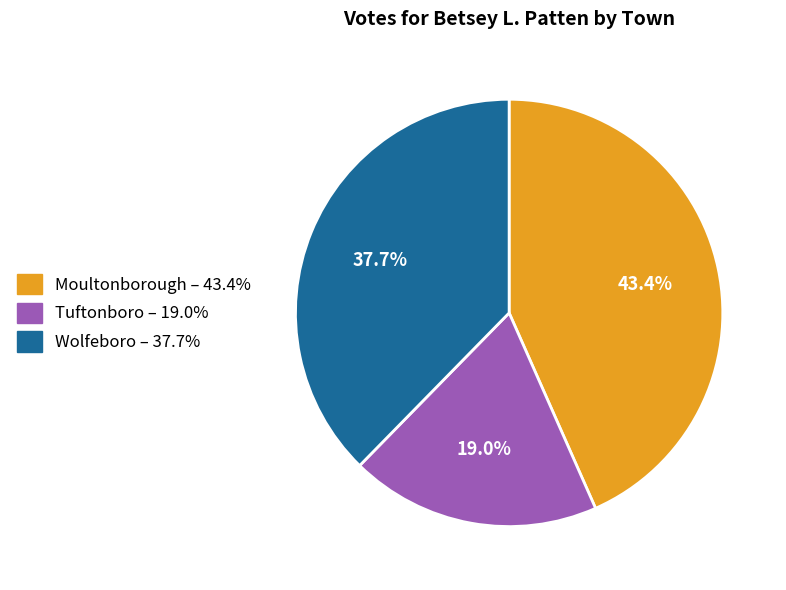

To the nearest percent, what is the combined percentage of Tuftonboro and Wolfeboro?

57%